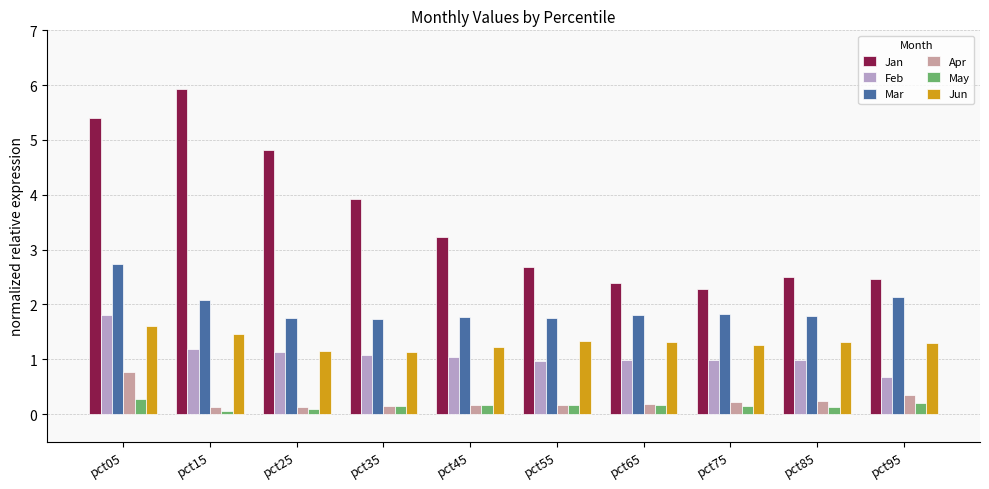

Where does the Jan series first go above 3?

pct05